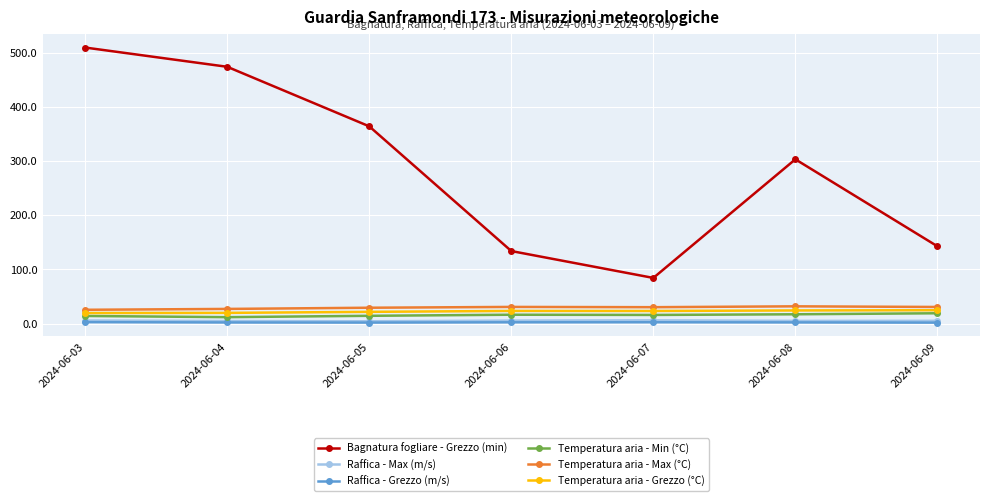

Read the Temperatura aria - Grezzo (°C) value at 2024-06-07.

23.1